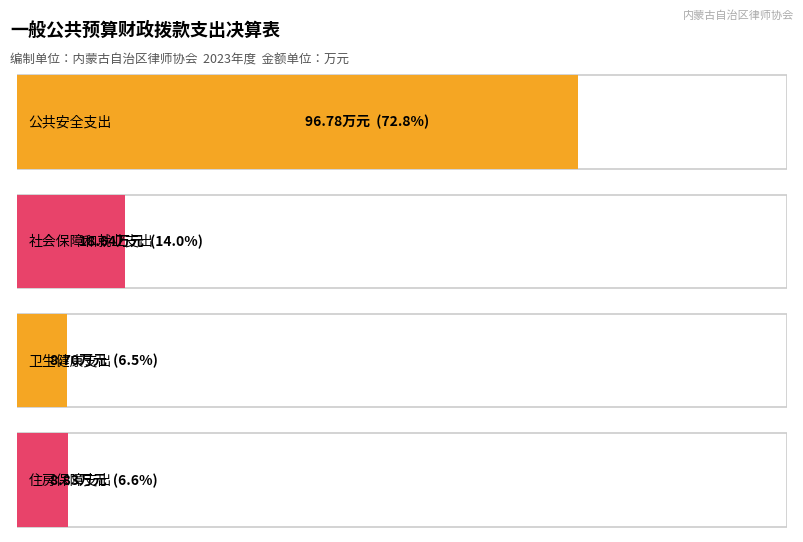

What is the label of the 3rd bar from the right?

社会保障和就业支出